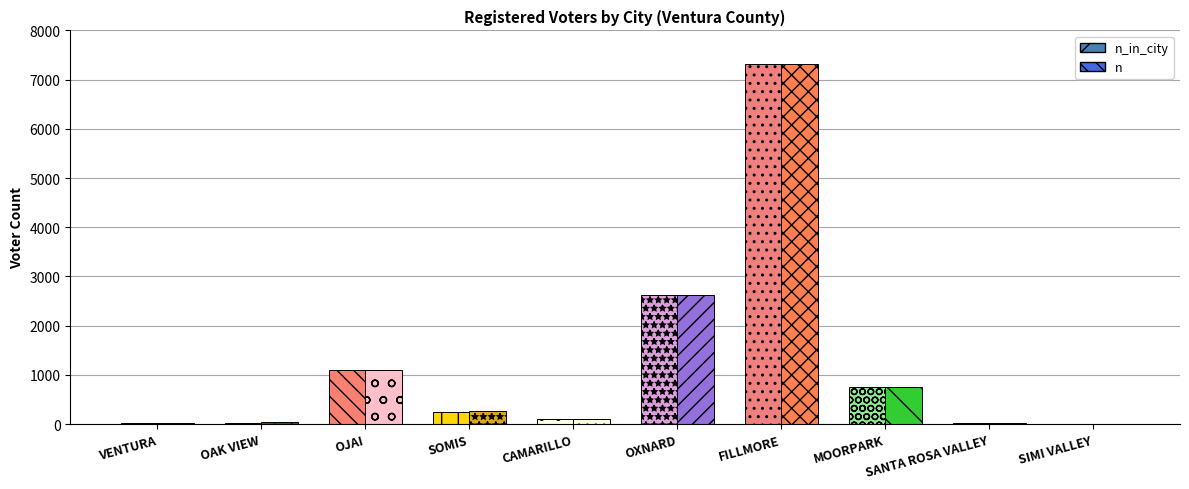

Does the chart contain stacked bars?

No